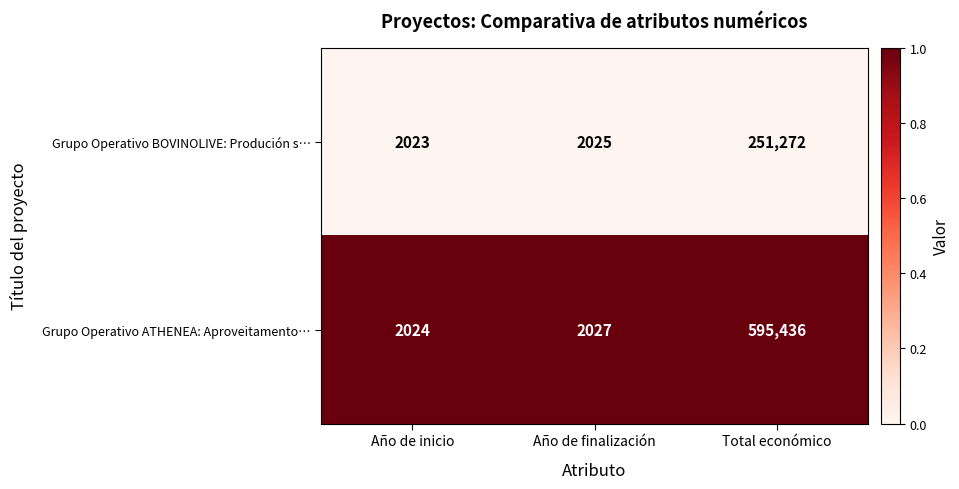

Reading right to left, what are all the values shown in this chart?

Grupo Operativo BOVINOLIVE: Produción s…: 251272	2025	2023
Grupo Operativo ATHENEA: Aproveitamento…: 595436	2027	2024